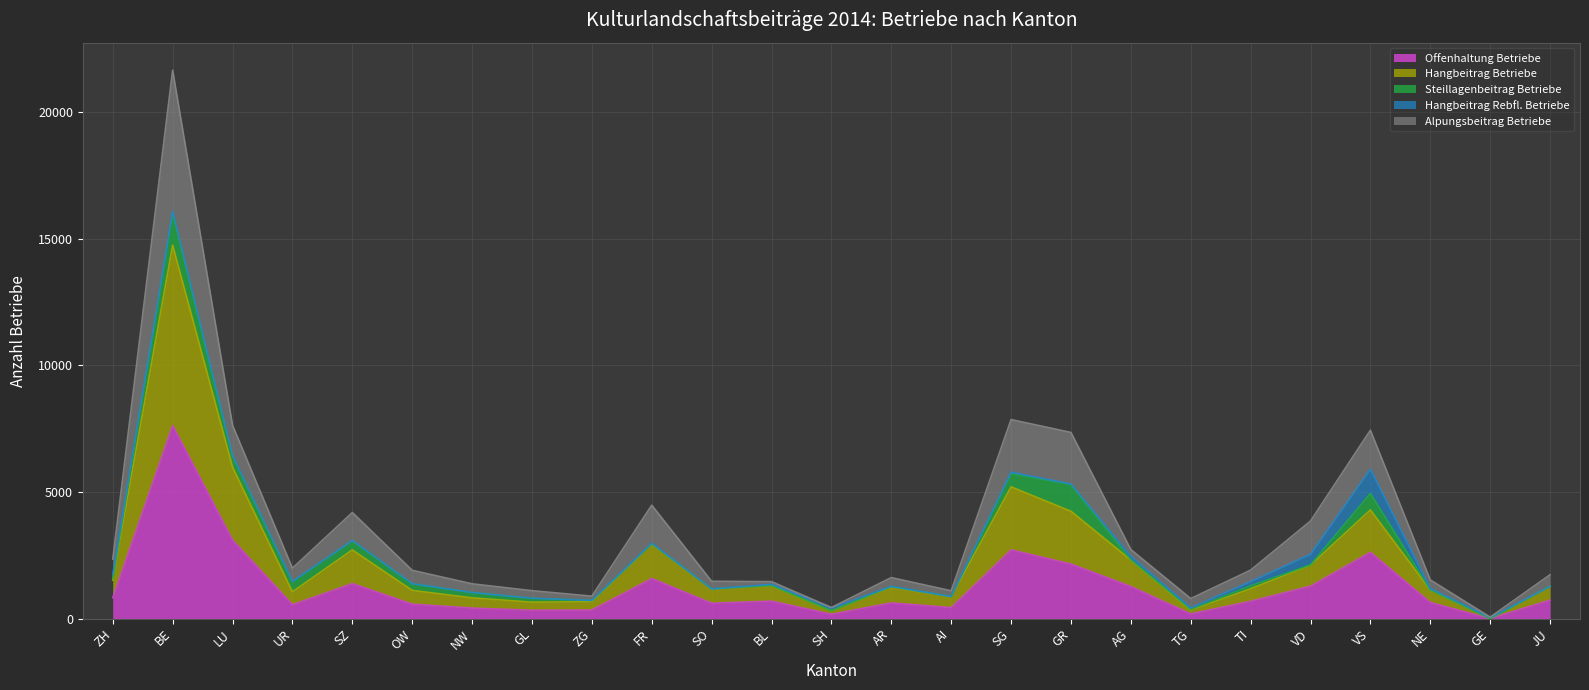

In Offenhaltung Betriebe, how many points are lower than both neighbors (excluding endpoints)?

7